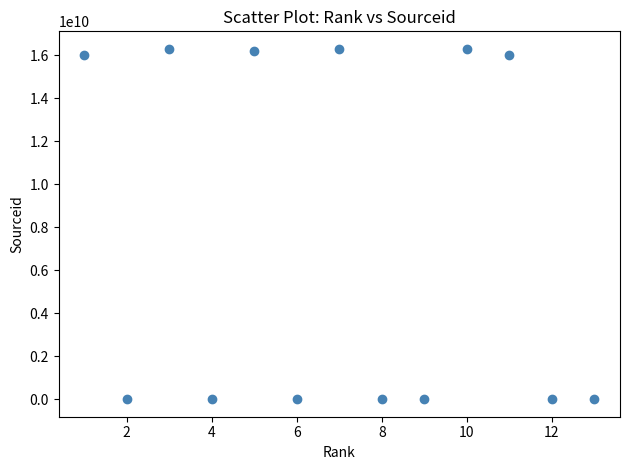

What is the range of Y values (max minus min)?

16300131977